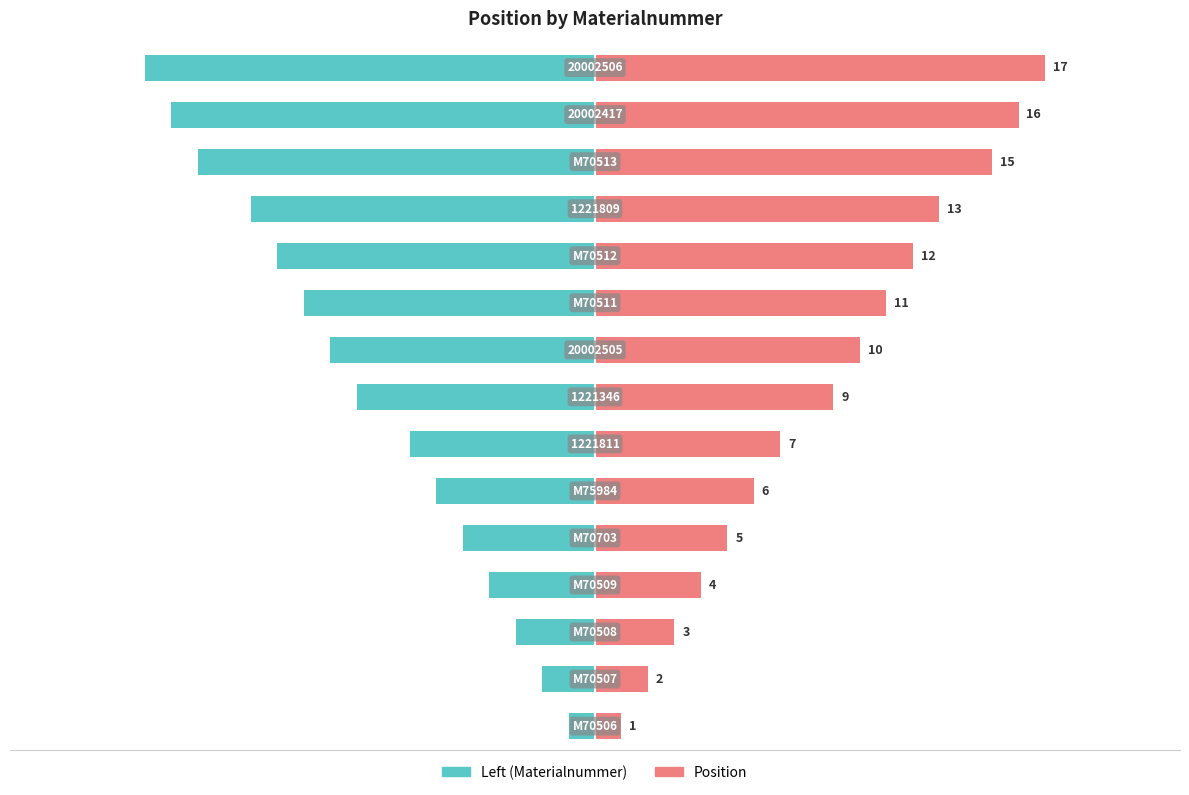

What is the highest value of the Position series?

17